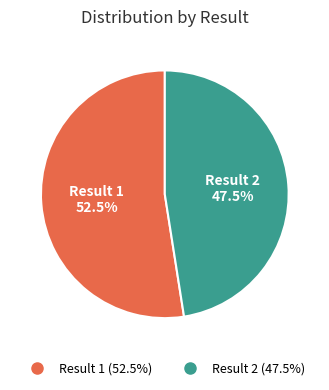

What is the largest slice in the pie chart?

Result 1